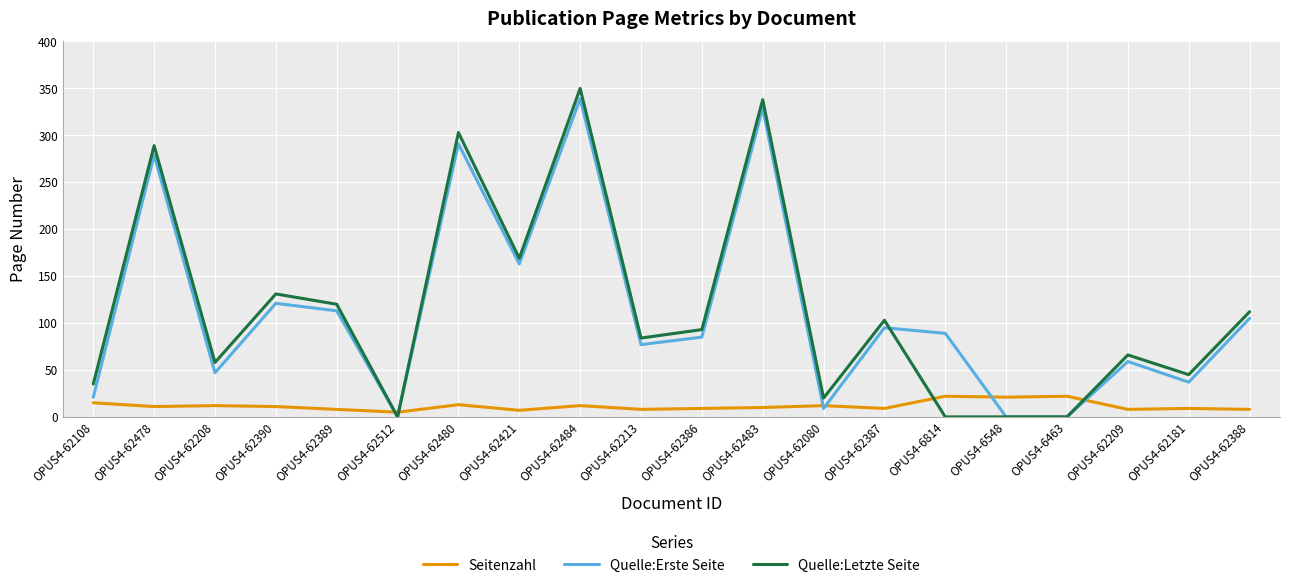

Does the chart have visible grid lines?

Yes